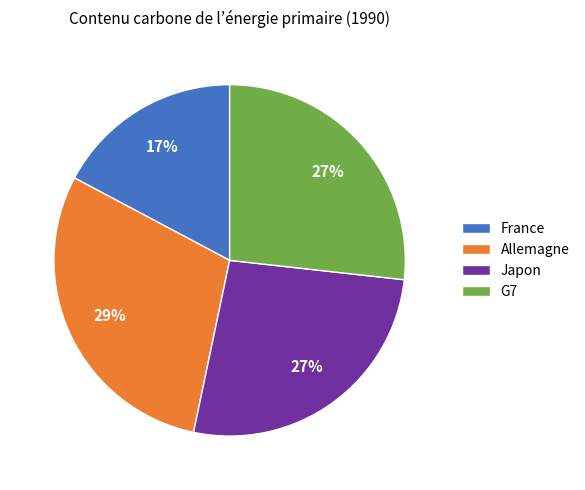

To the nearest percent, what portion does France represent?

17%